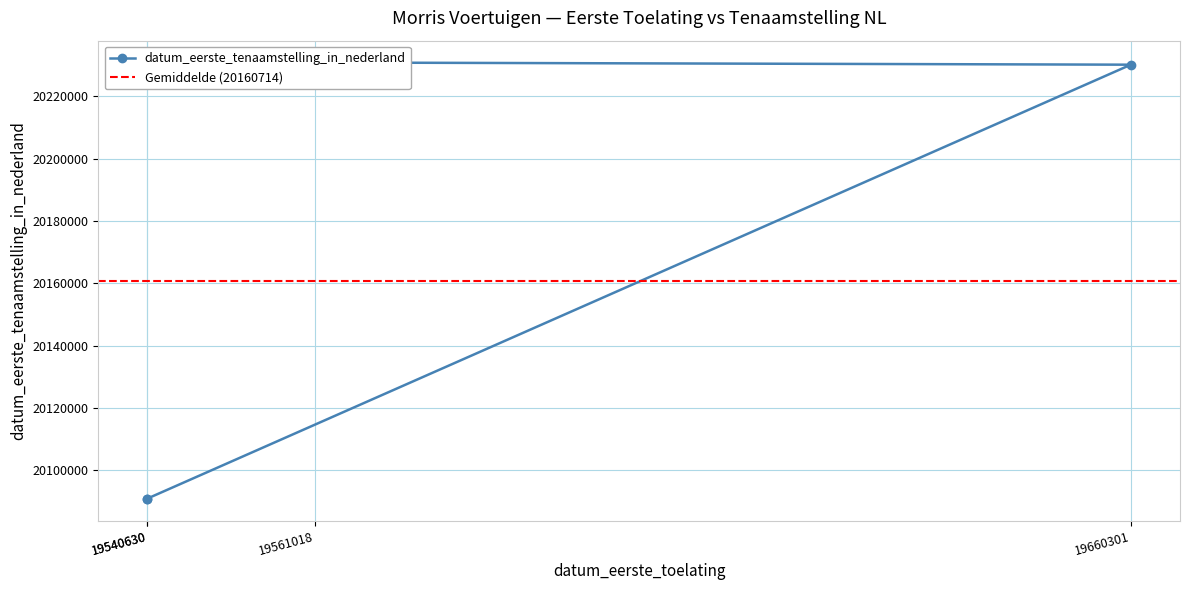

The chart shows a value of 27836115 at 19540630. True or false?

False